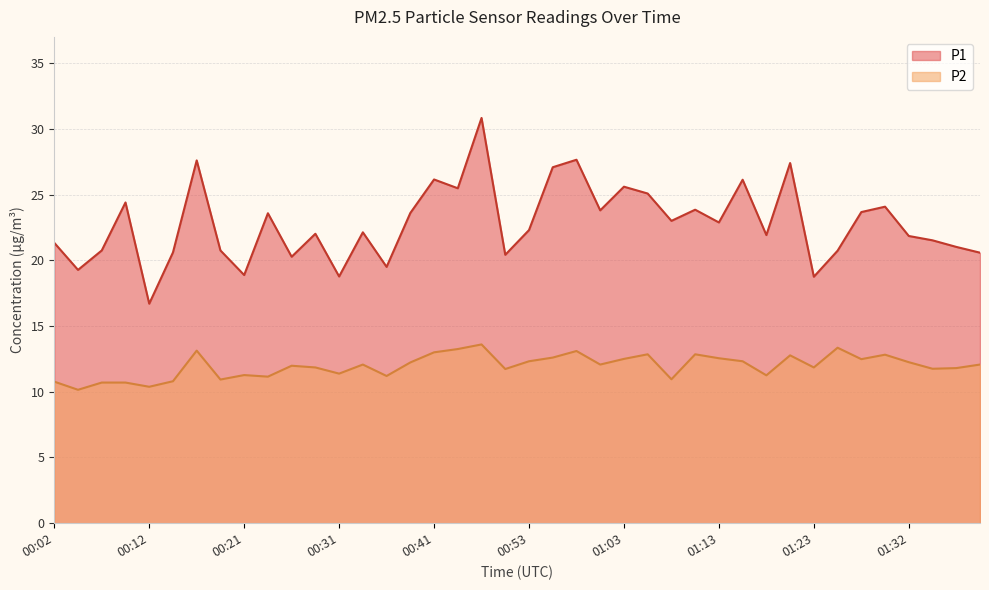

Does the chart have visible grid lines?

Yes